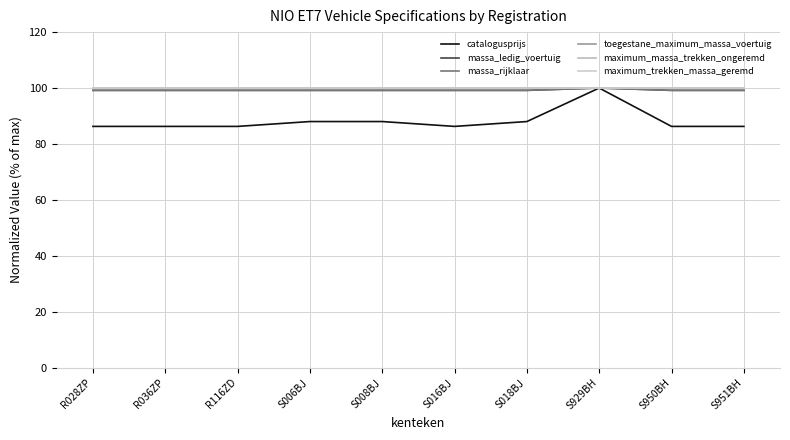

Reading right to left, transcribe all the data shown in this chart.

catalogusprijs: 86.3	86.3	100.0	88.0	86.3	88.0	88.0	86.3	86.3	86.3
massa_ledig_voertuig: 99.2	99.2	100.0	99.2	99.2	99.2	99.2	99.2	99.2	99.2
massa_rijklaar: 99.2	99.2	100.0	99.2	99.2	99.2	99.2	99.2	99.2	99.2
toegestane_maximum_massa_voertuig: 100.0	100.0	100.0	100.0	100.0	100.0	100.0	100.0	100.0	100.0
maximum_massa_trekken_ongeremd: 100.0	100.0	100.0	100.0	100.0	100.0	100.0	100.0	100.0	100.0
maximum_trekken_massa_geremd: 100.0	100.0	100.0	100.0	100.0	100.0	100.0	100.0	100.0	100.0